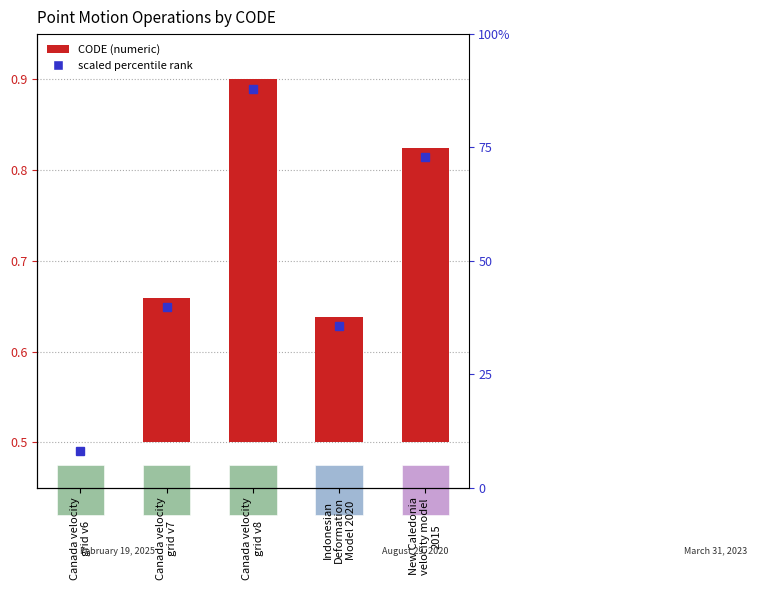

Rank the categories by value from lowest to highest.

Canada velocity
grid v6, Indonesian
Deformation
Model 2020, Canada velocity
grid v7, New Caledonia
velocity model
2015, Canada velocity
grid v8